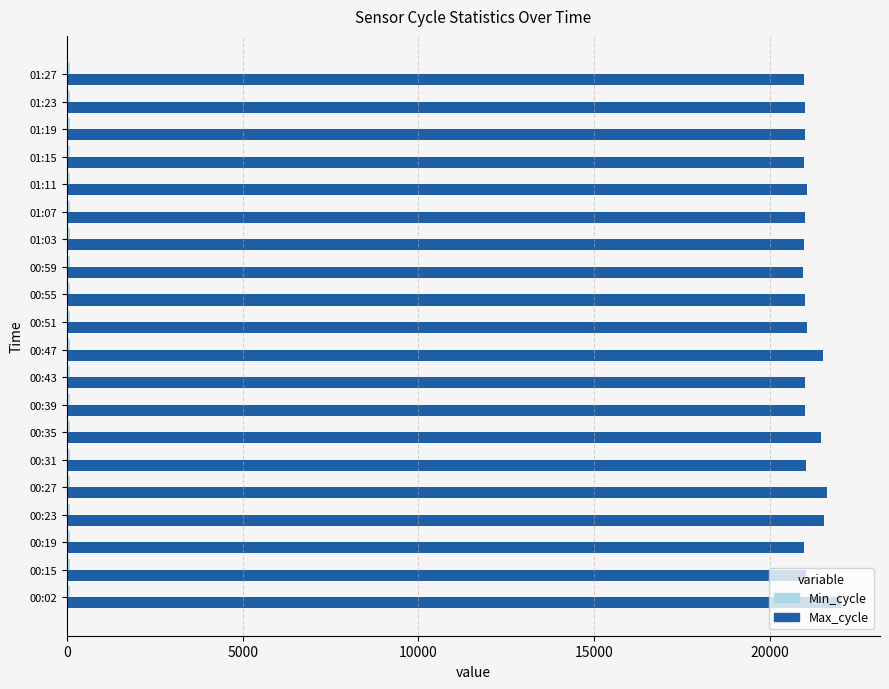

The value of Max_cycle at 00:02 is 39346. True or false?

False